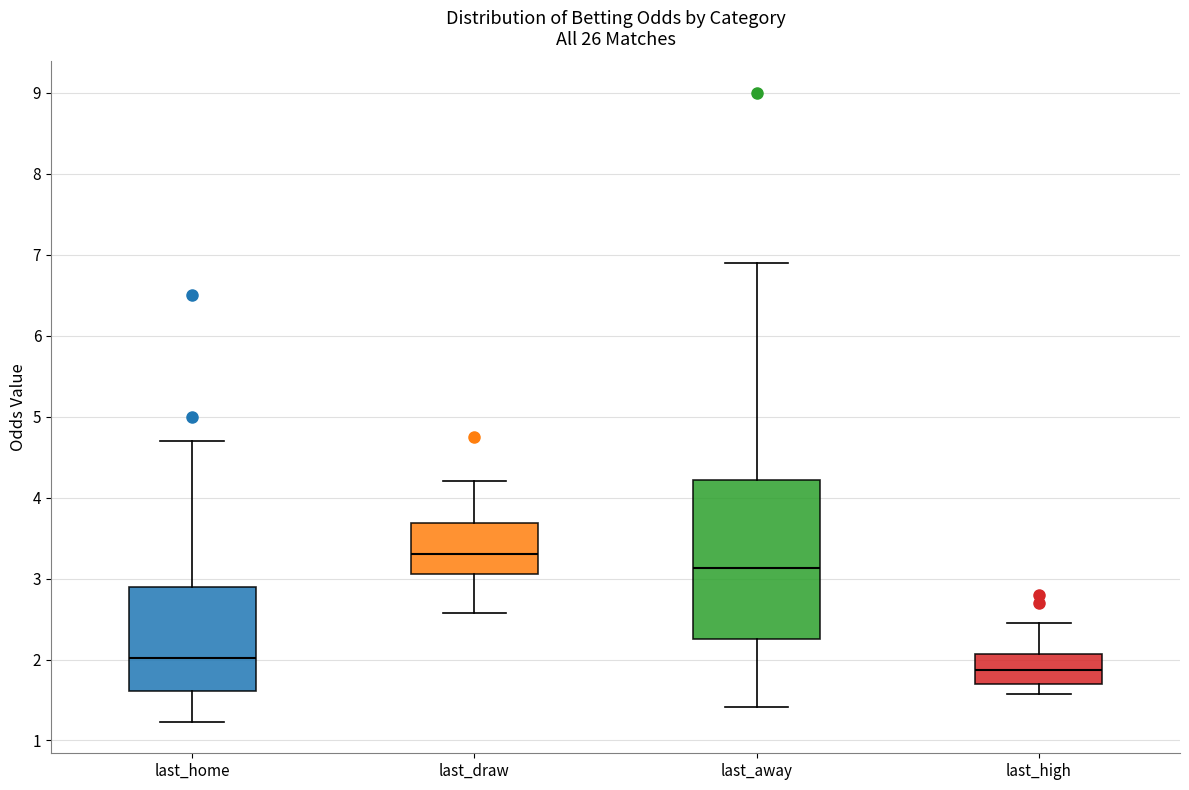

Reading left to right, transcribe this box plot: for each box, give where its median line is, the range the box spans, and where its two whiskers end, as read against the y-axis. The values are not printed on the chart, so give them approximately, as read against the axis.

last_home: median 2.0, box 1.6 to 2.9, whiskers 1.2 to 4.7
last_draw: median 3.3, box 3.1 to 3.7, whiskers 2.6 to 4.2
last_away: median 3.1, box 2.3 to 4.2, whiskers 1.4 to 6.9
last_high: median 1.9, box 1.7 to 2.1, whiskers 1.6 to 2.5